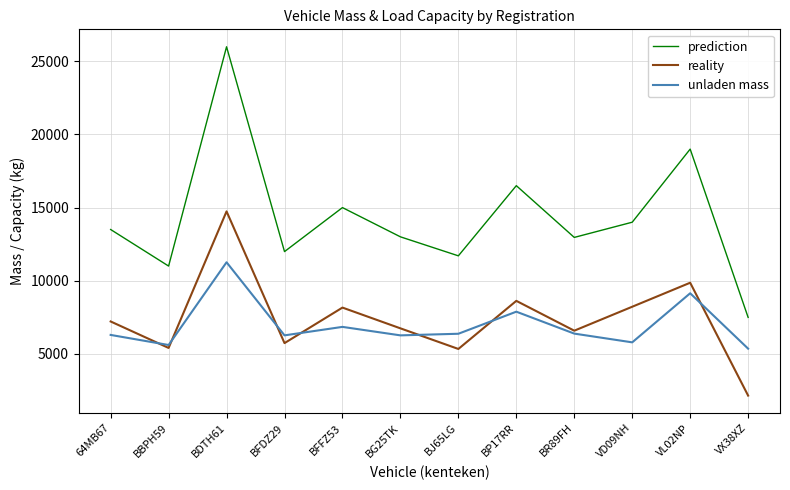

At which label does reality reach its peak?

BDTH61